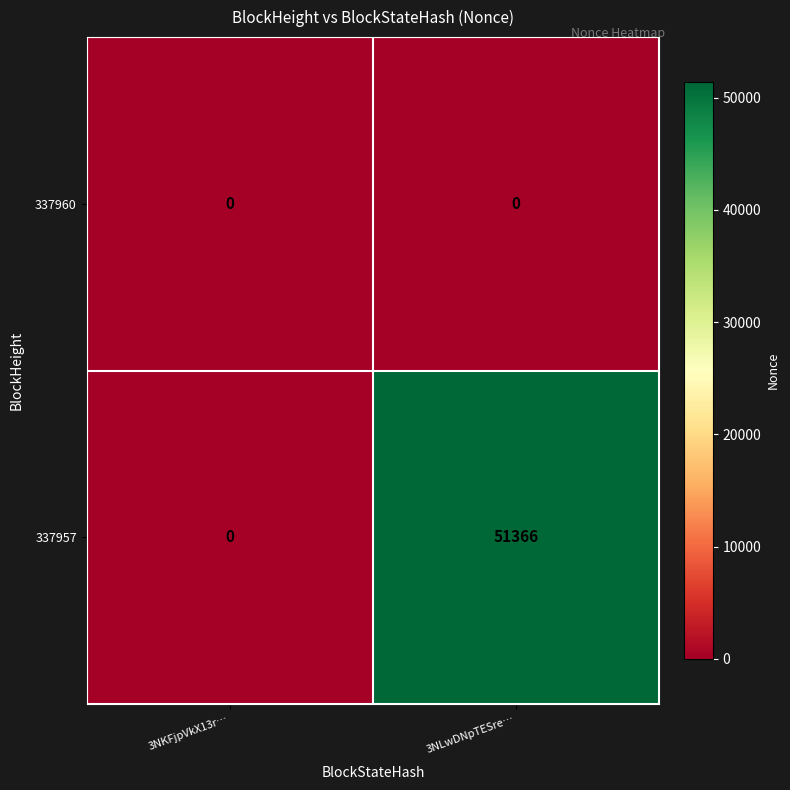

Which series has the largest total across all categories?

337957